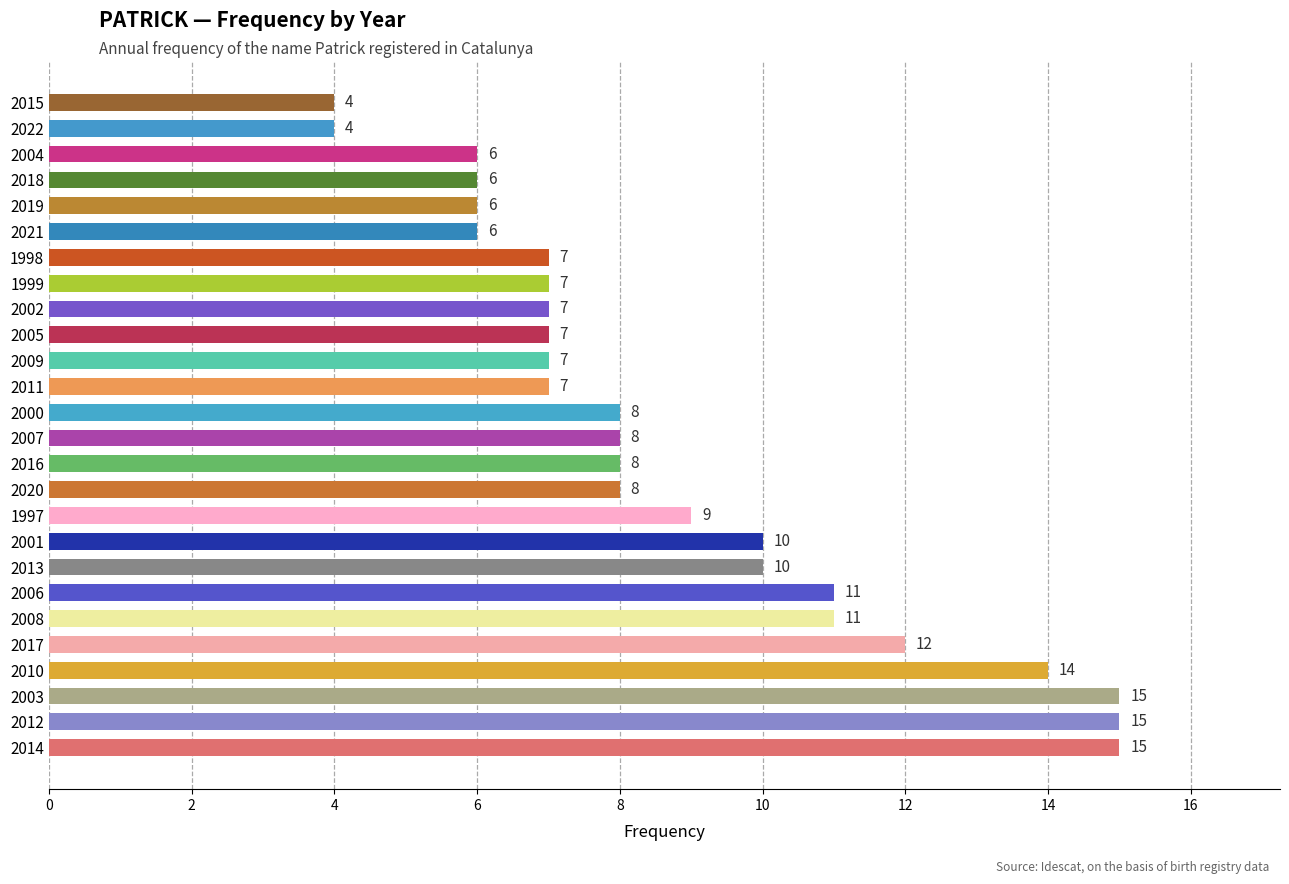

Approximately how many times larger is the value at 1999 compared to 2004?

1.2